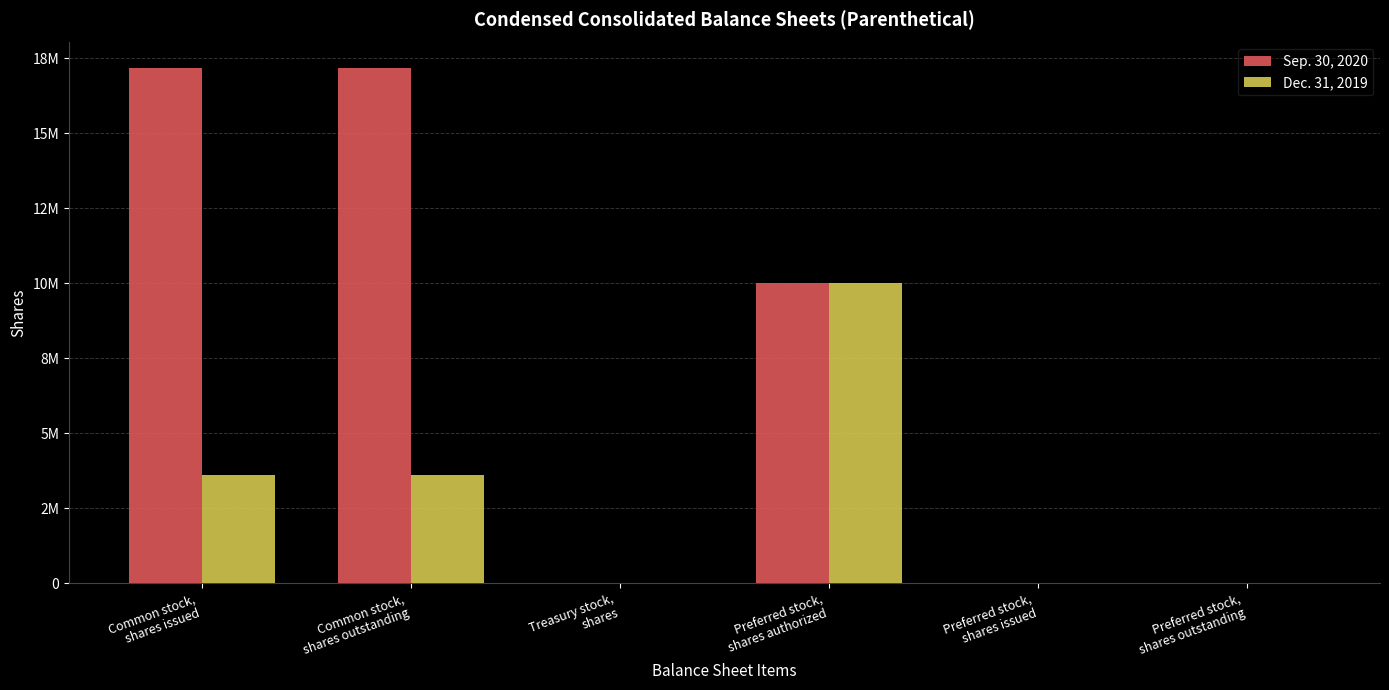

Which series has the largest range (max minus min)?

Sep. 30, 2020